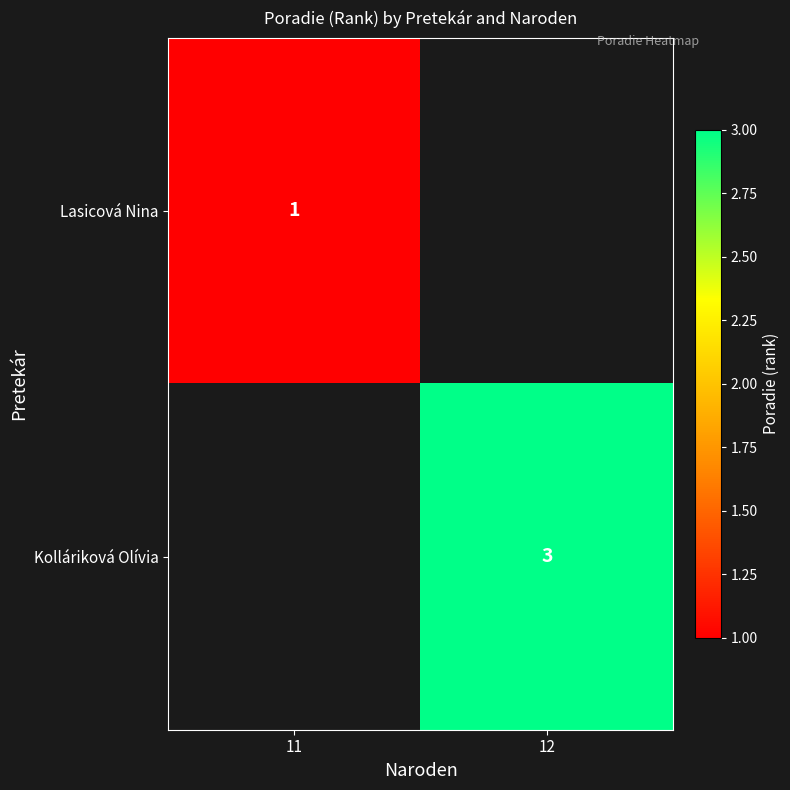

Count the number of data series in this chart.

2